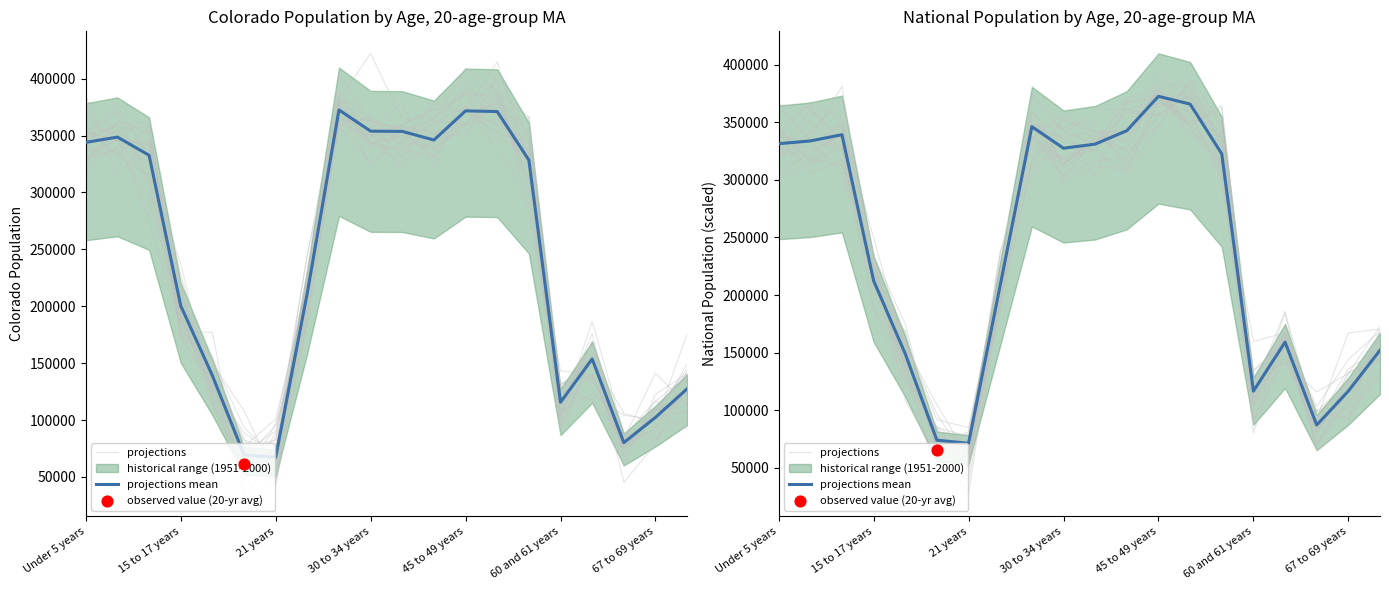

Is the value of projections at 16 greater than the value of projections mean at 67 to 69 years?

Yes